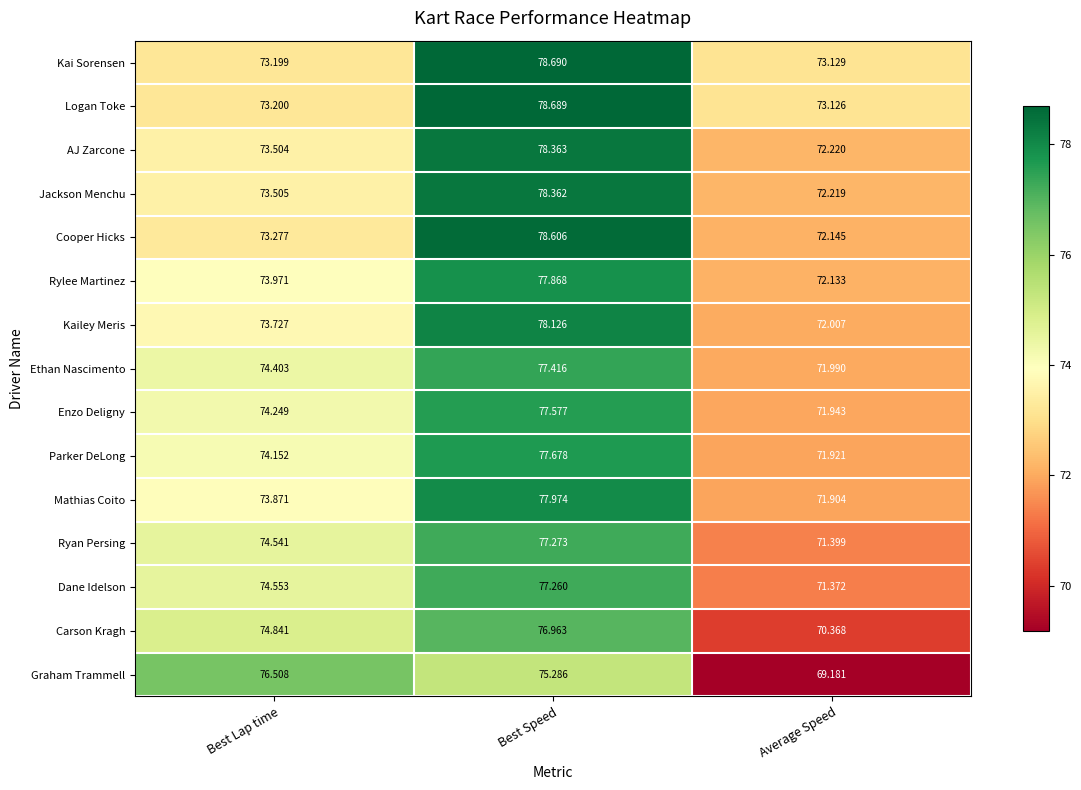

At which category does the chart reach its peak across all series?

Best Speed